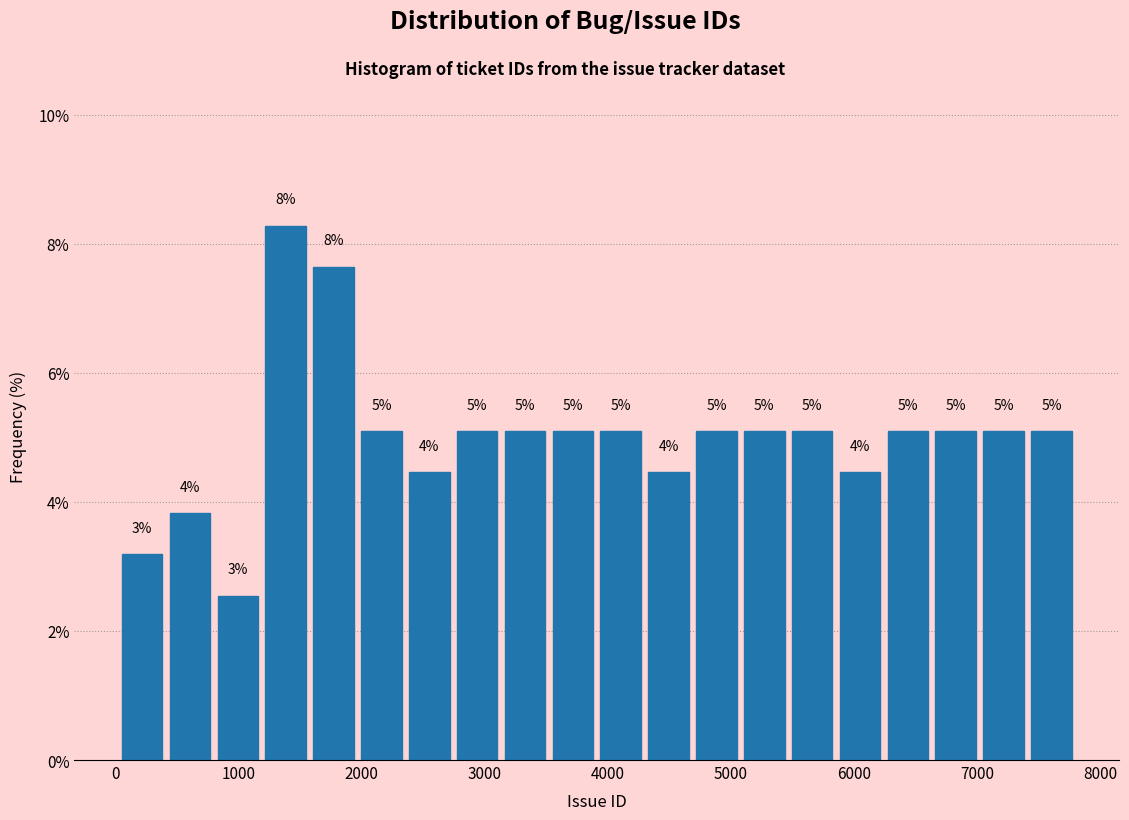

Around what value on the x-axis is the tallest bar? Give the approximate position of its centre, as read against the axis.

1400